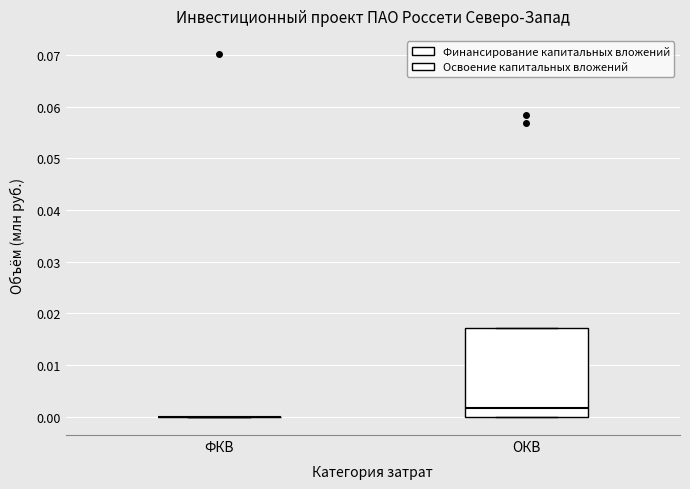

Reading left to right, transcribe this box plot: for each box, give where its median line is, the range the box spans, and where its two whiskers end, as read against the y-axis. The values are not printed on the chart, so give them approximately, as read against the axis.

ФКВ: box collapsed to a line at 0.000, whiskers 0.000 to 0.000
ОКВ: median 0.002, box 0.000 to 0.017, whiskers 0.000 to 0.017